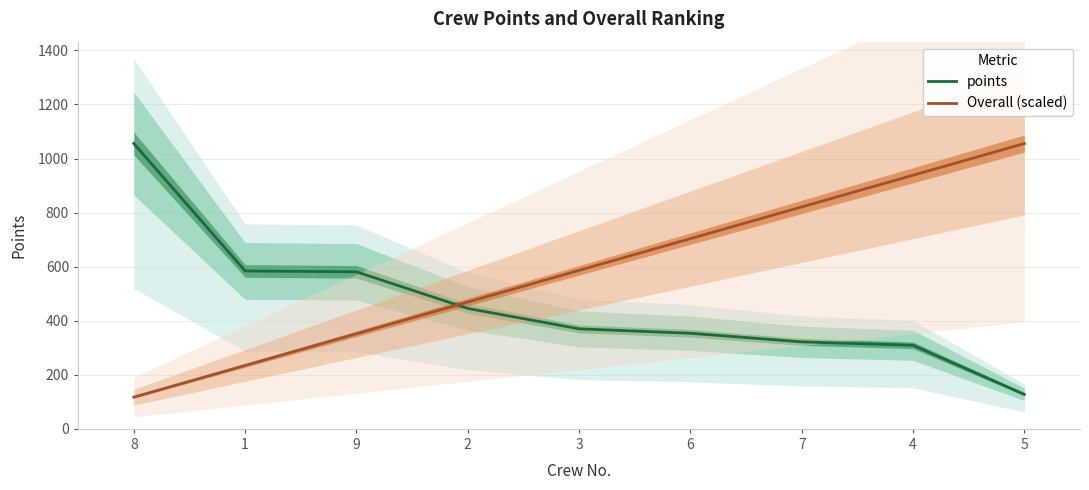

Does the chart display data point markers on the line(s)?

No